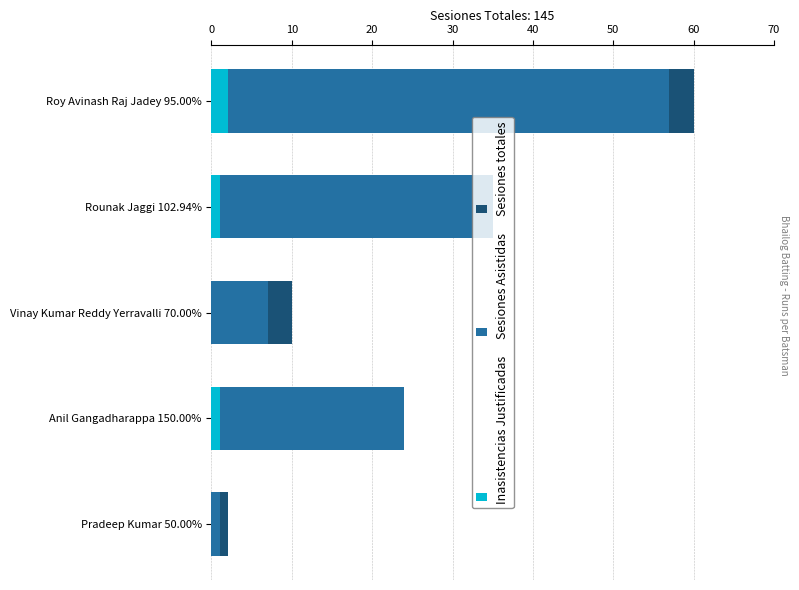

Is the value of Inasistencias Justificadas at Anil Gangadharappa 150.00% greater than the value of Sesiones Asistidas at Pradeep Kumar 50.00%?

No